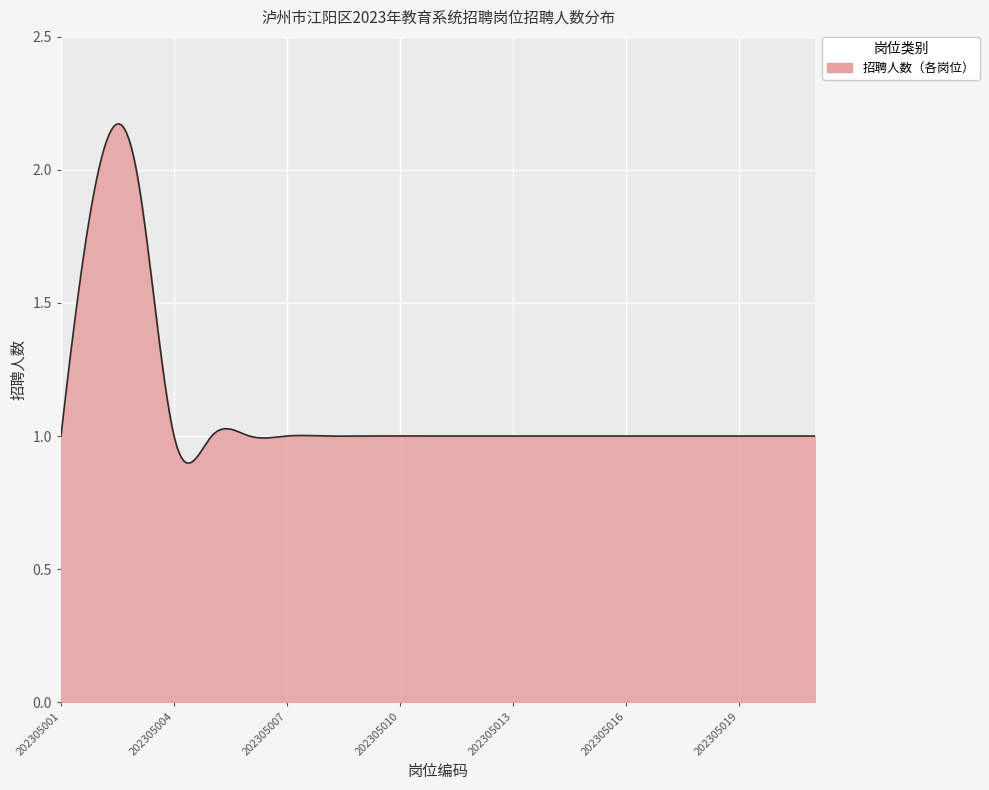

What is the difference between the maximum and minimum values?

1.3